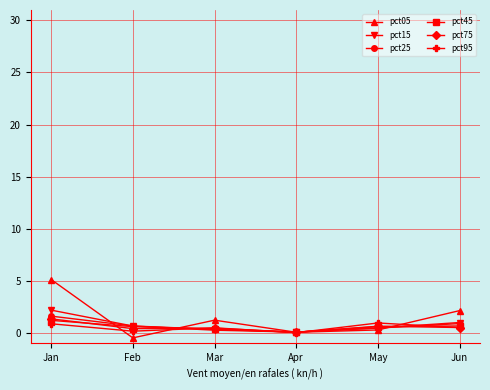

What is the difference between the second highest and second lowest values in the pct45 series?

0.3